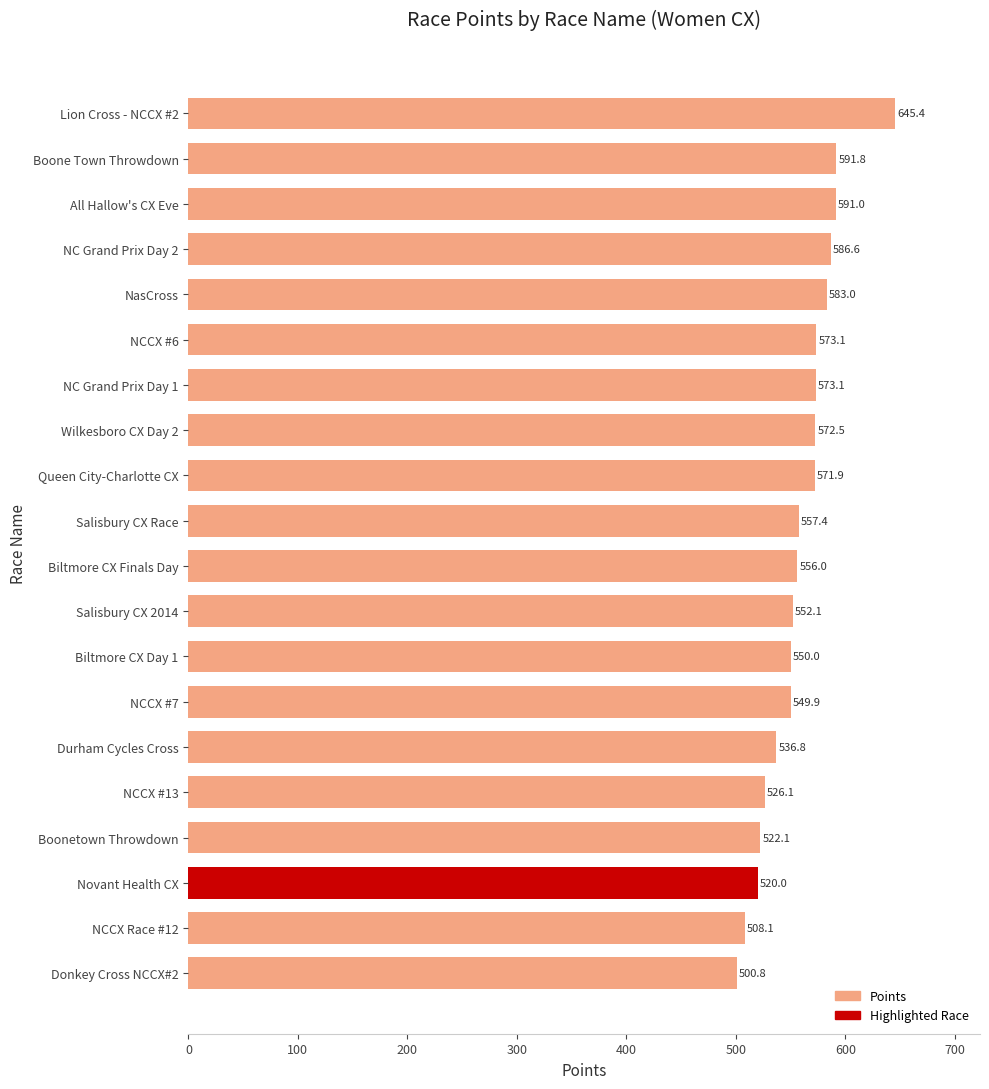

True or false: the data shows 586.6 at NC Grand Prix Day 2.

True